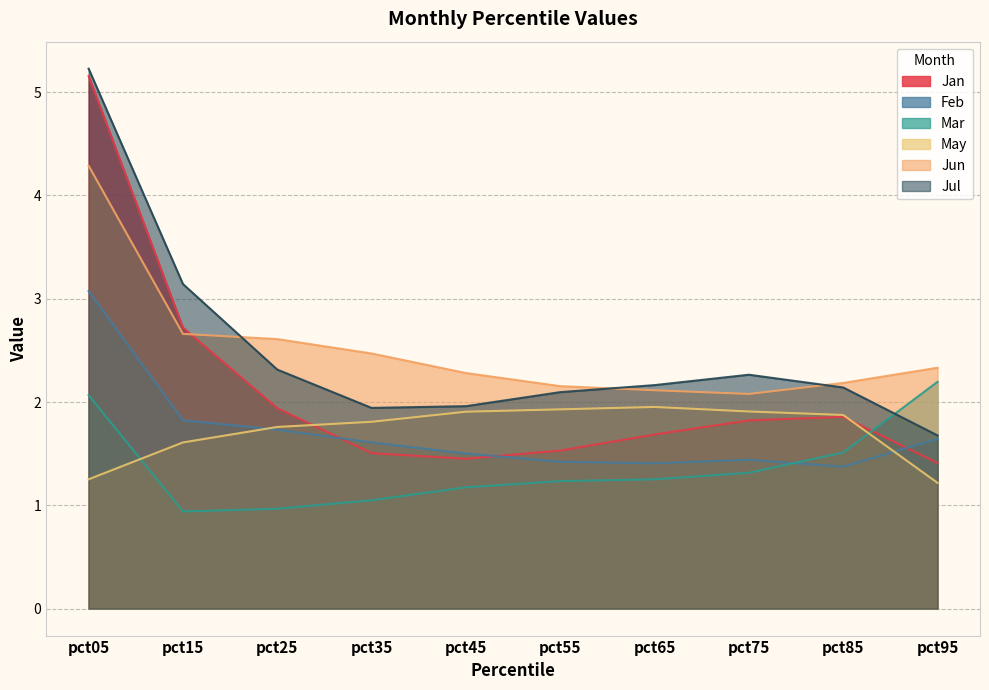

What is the greatest value displayed?

5.2